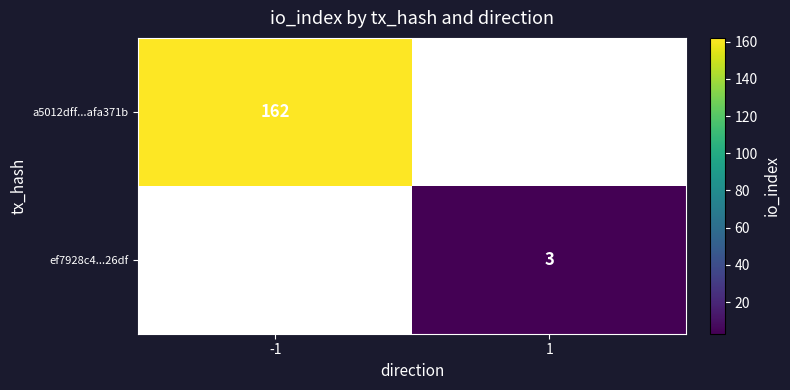

Is it true that ef7928c4...26df equals 1 at 1?

False